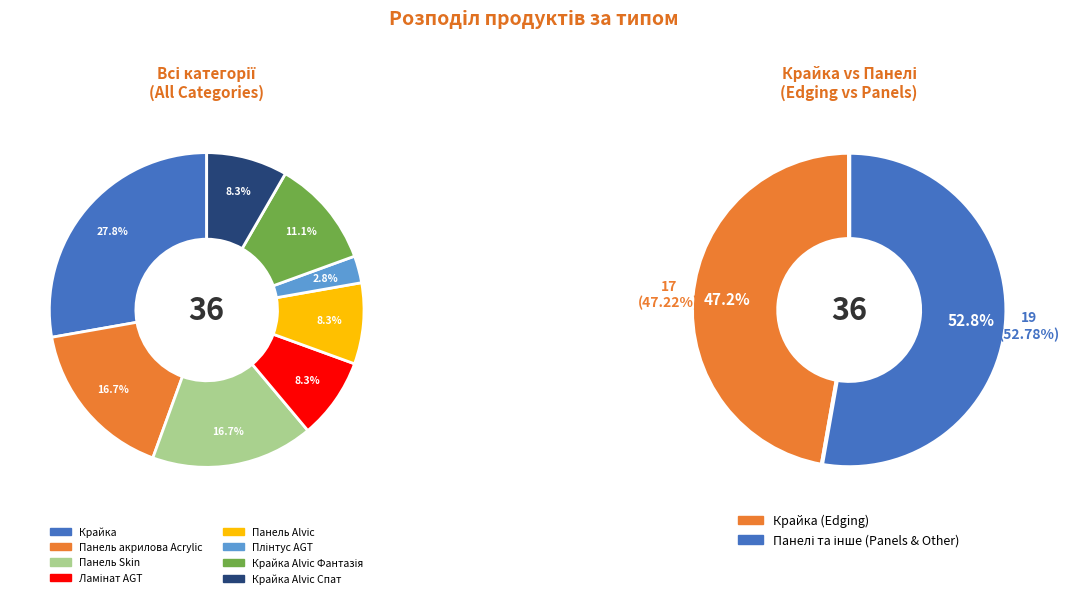

What percentage is the Панель Skin slice, to the nearest percent?

17%